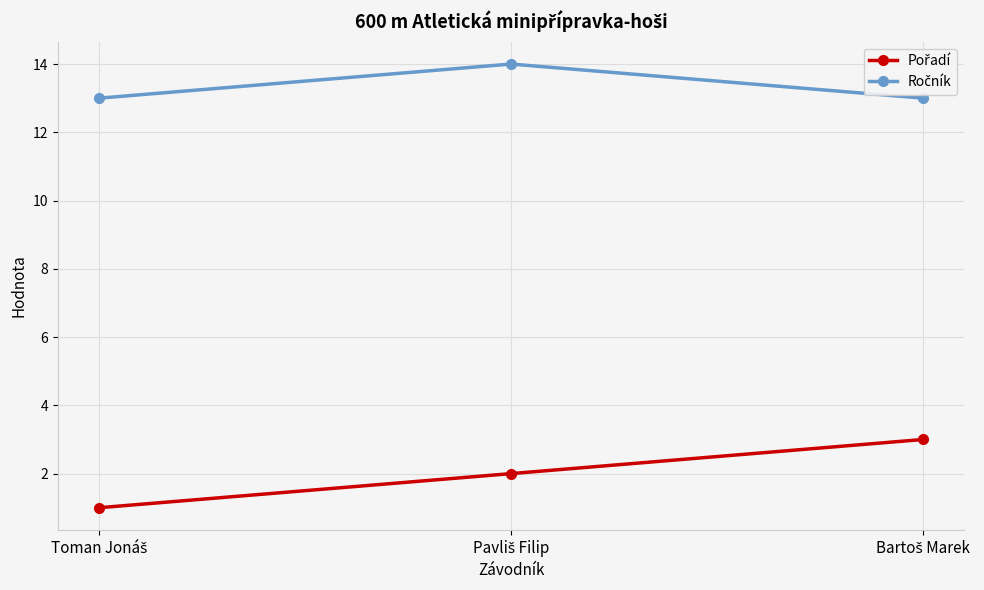

At how many categories does at least one series exceed 12?

3